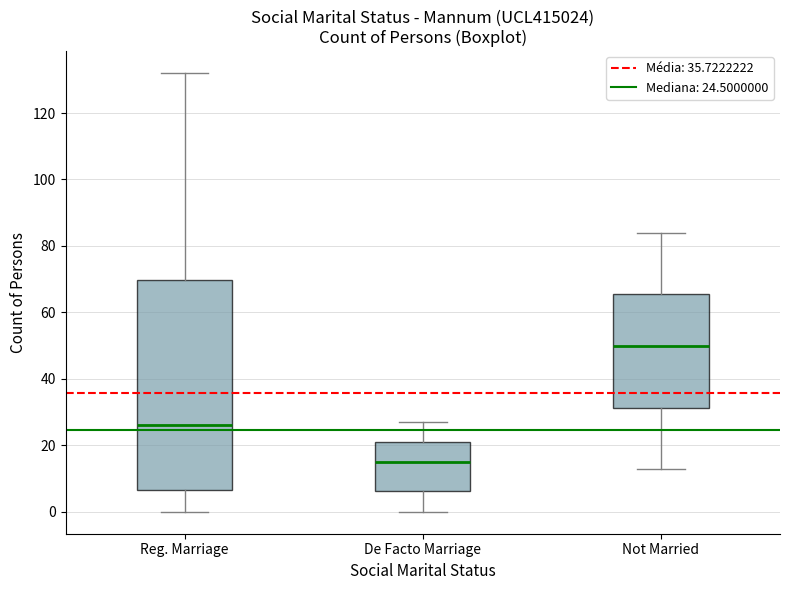

Which box has the highest median line?

Not Married